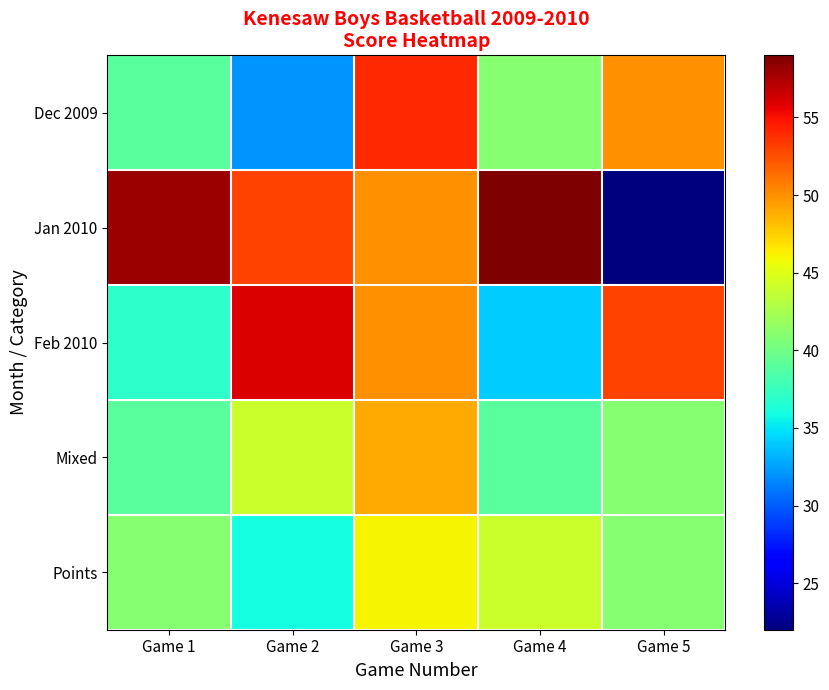

Which label corresponds to the smallest value in the chart?

Game 5